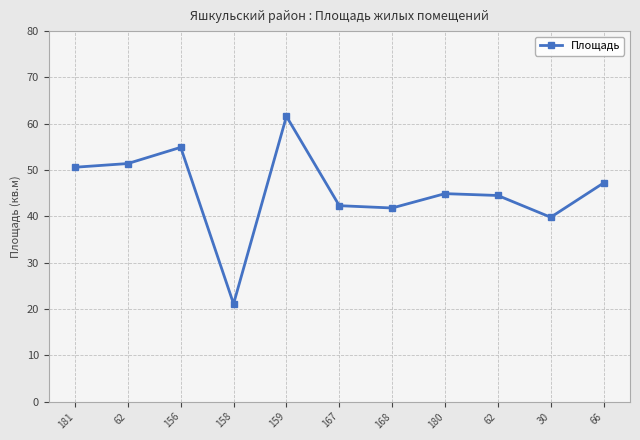

What is the change in value from 181 to 180?

-5.7